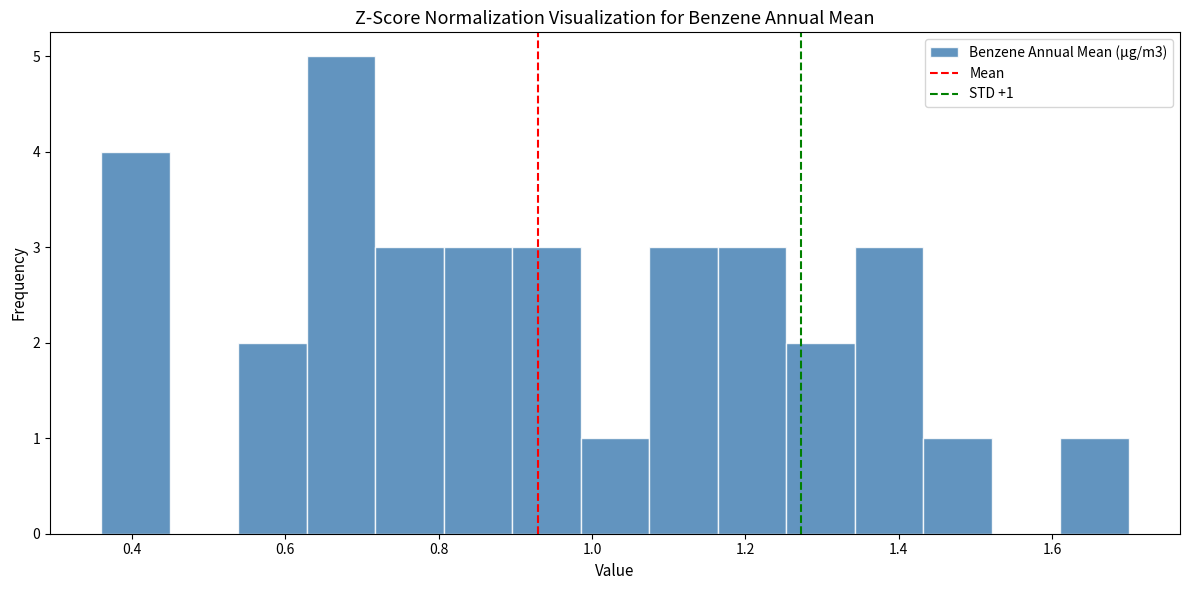

Over which range of the x-axis is the bar tallest?

0.62 to 0.72